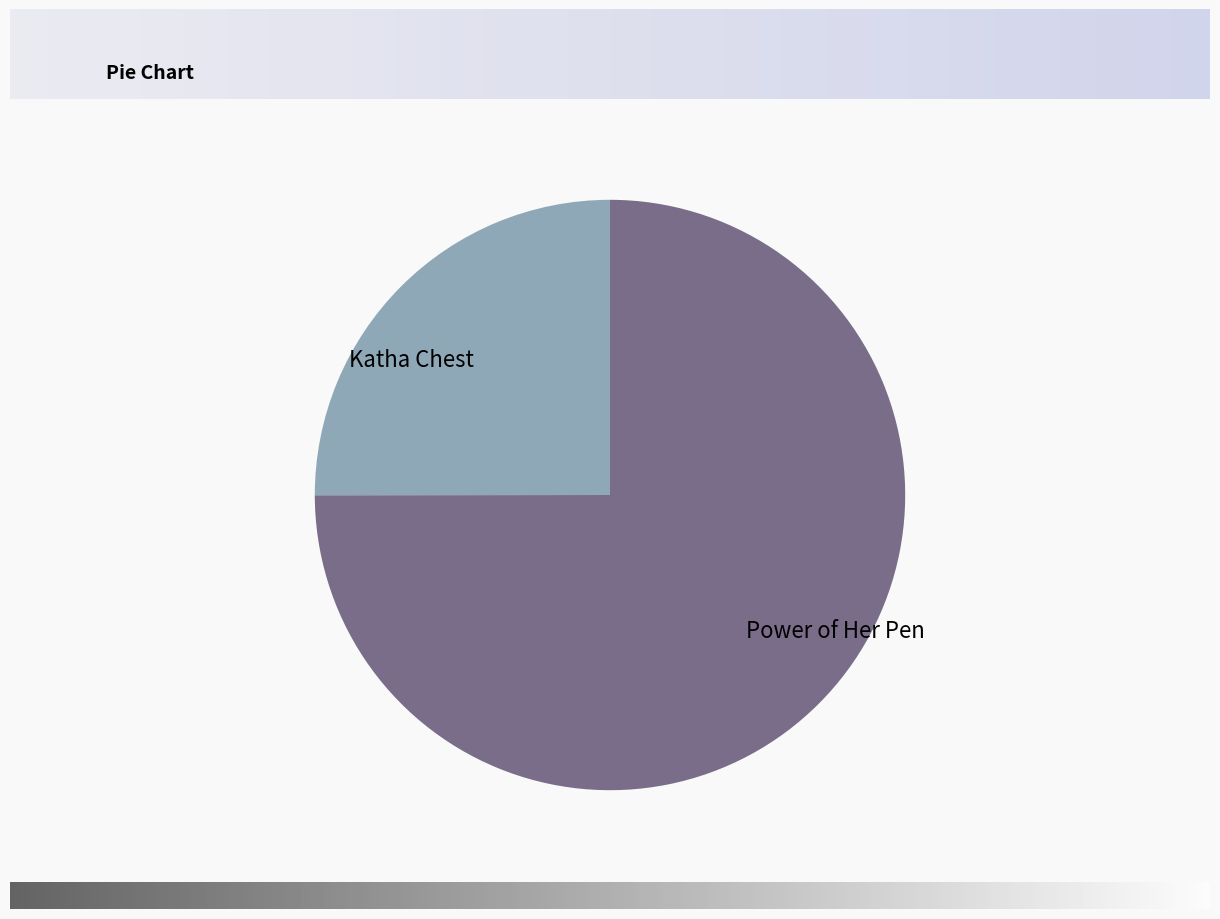

Does Power of Her Pen represent more than half of the total?

Yes